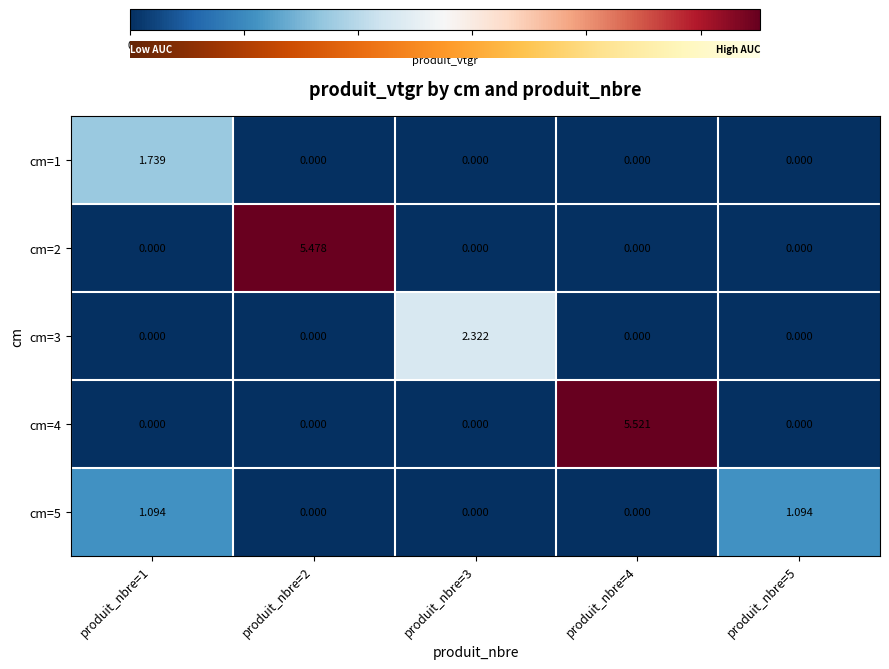

List the series in order of their peak value, highest first.

cm=4, cm=2, cm=3, cm=1, cm=5